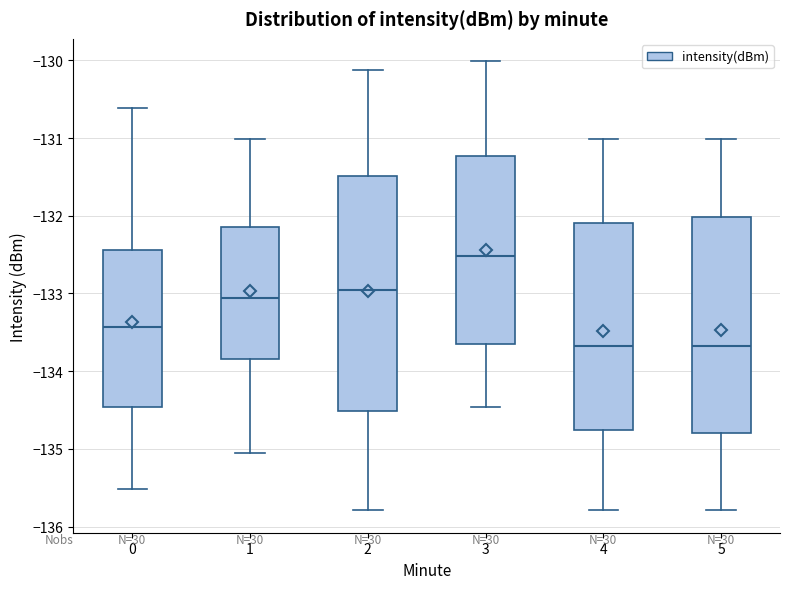

Which box is the tallest, from its lower edge to its upper edge?

2